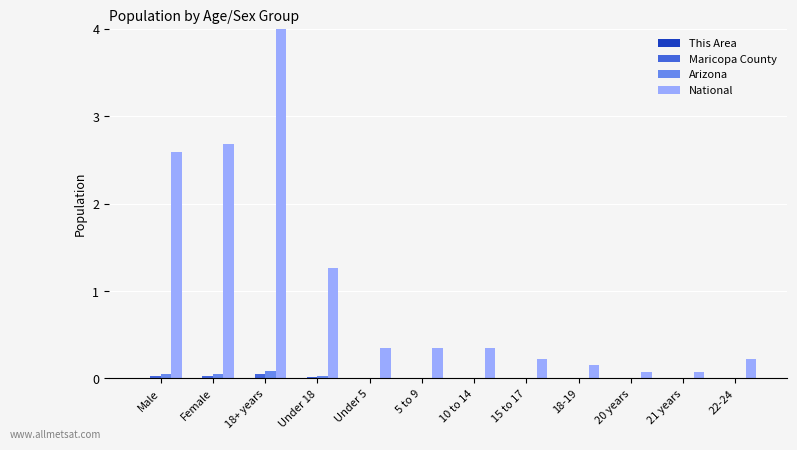

How many groups of bars are there?

12